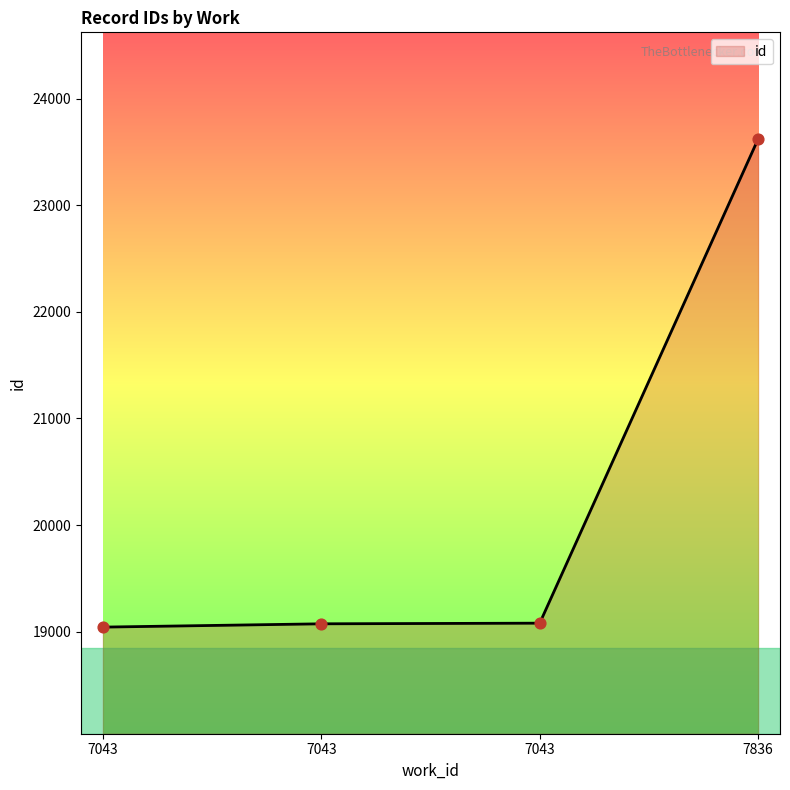

How many lines are shown in the chart?

1